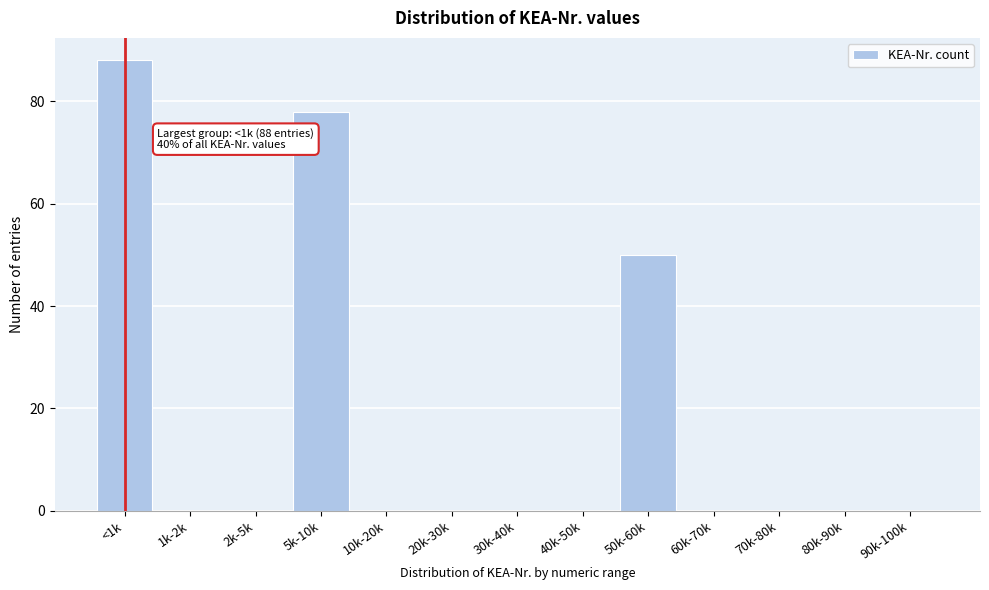

Reading right to left, list all the values displayed in this chart.

90k-100k=0	80k-90k=0	70k-80k=0	60k-70k=0	50k-60k=50	40k-50k=0	30k-40k=0	20k-30k=0	10k-20k=0	5k-10k=78	2k-5k=0	1k-2k=0	<1k=88